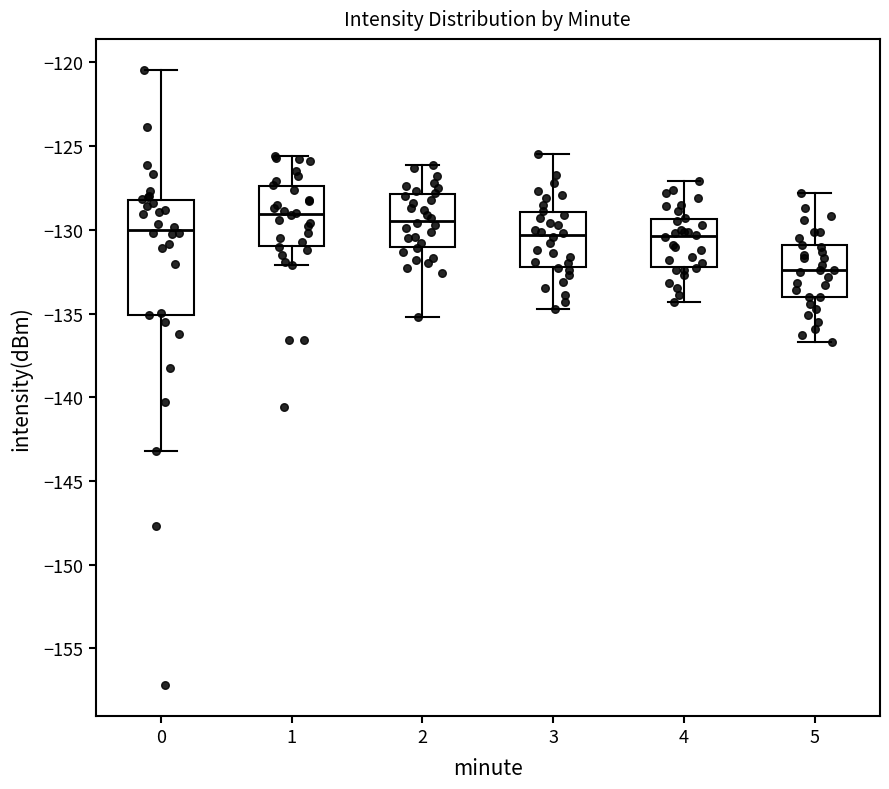

Reading left to right, transcribe this box plot: for each box, give where its median line is, the range the box spans, and where its two whiskers end, as read against the y-axis. The values are not printed on the chart, so give them approximately, as read against the axis.

0: median -130.0, box -135.0 to -128.0, whiskers -143.0 to -120.5
1: median -129.0, box -131.0 to -127.5, whiskers -132.0 to -125.5
2: median -129.5, box -131.0 to -128.0, whiskers -135.0 to -126.0
3: median -130.5, box -132.0 to -129.0, whiskers -134.5 to -125.5
4: median -130.5, box -132.0 to -129.5, whiskers -134.5 to -127.0
5: median -132.5, box -134.0 to -131.0, whiskers -136.5 to -128.0